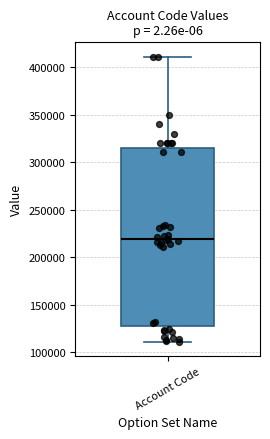

Read this box plot against the y-axis: the position of the median line, the range covered by the box, and the ends of both whiskers. The values are not printed on the chart, so give them approximately, as read against the axis.

median 220000, box 130000 to 315000, whiskers 110000 to 410000